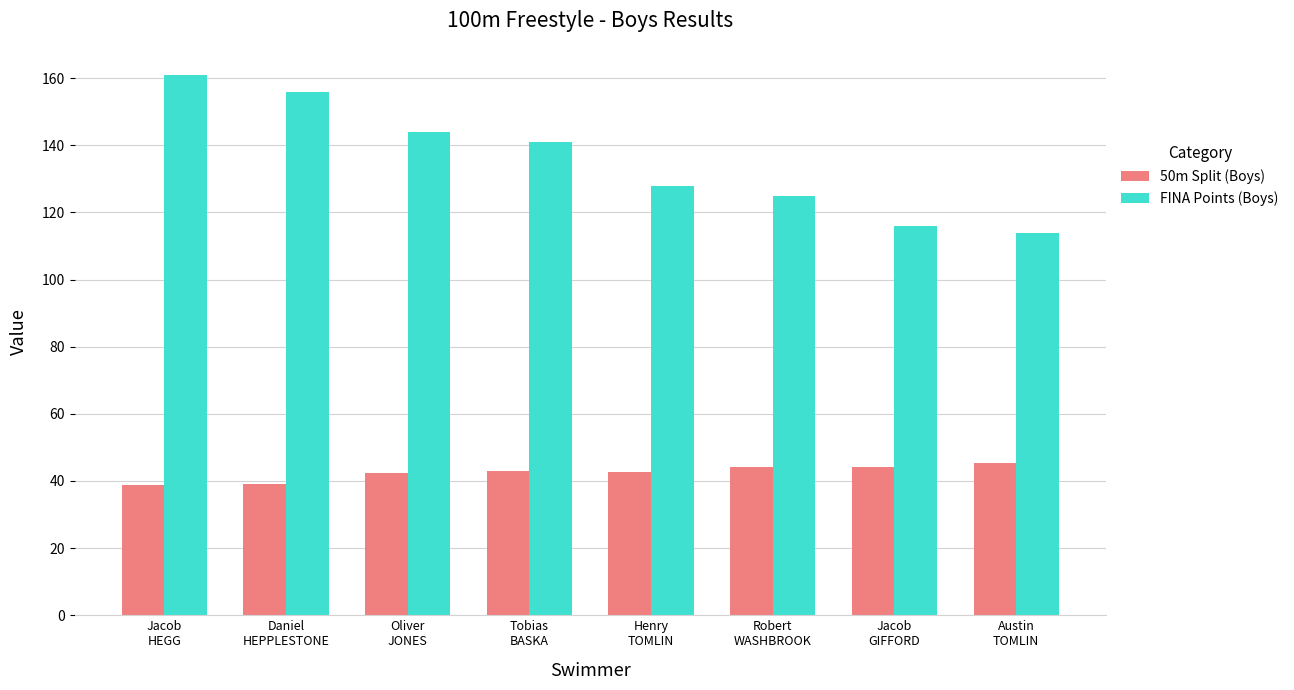

At which category is the sum across all series the highest?

Jacob
HEGG